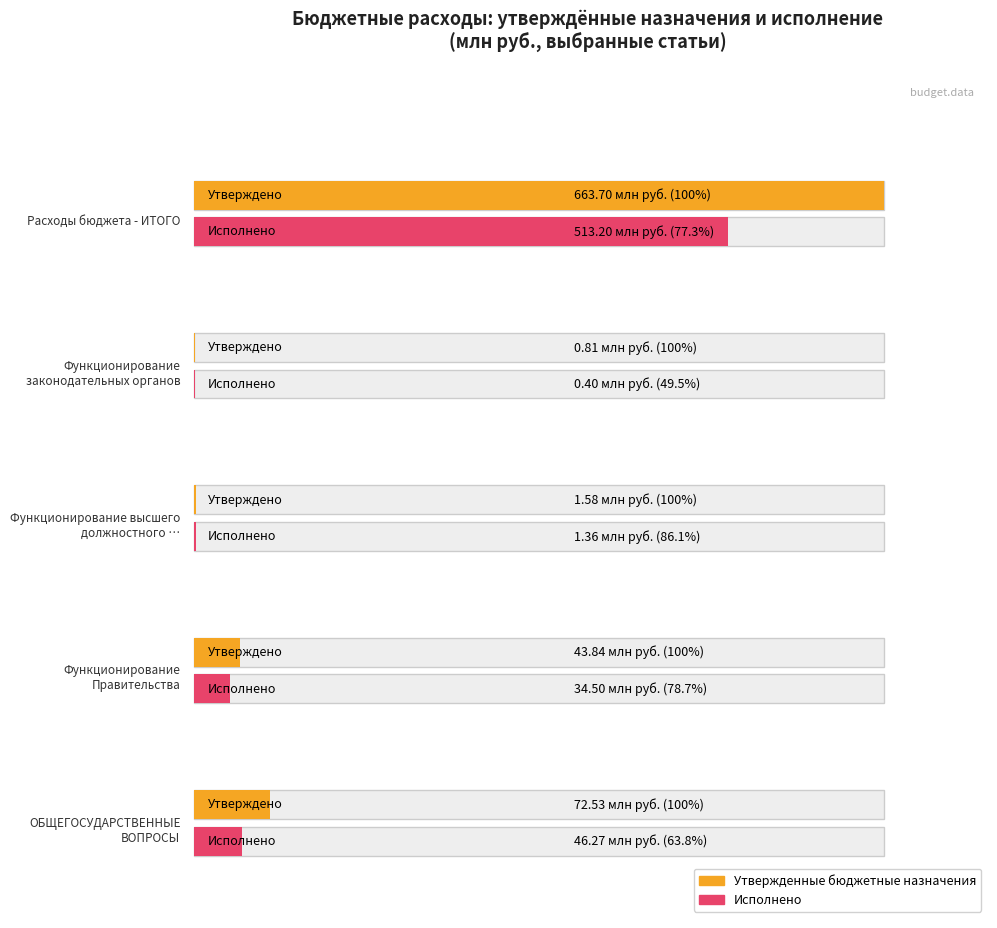

What is the average value of the Консолидированный бюджет (утв.) series?

156493107.1